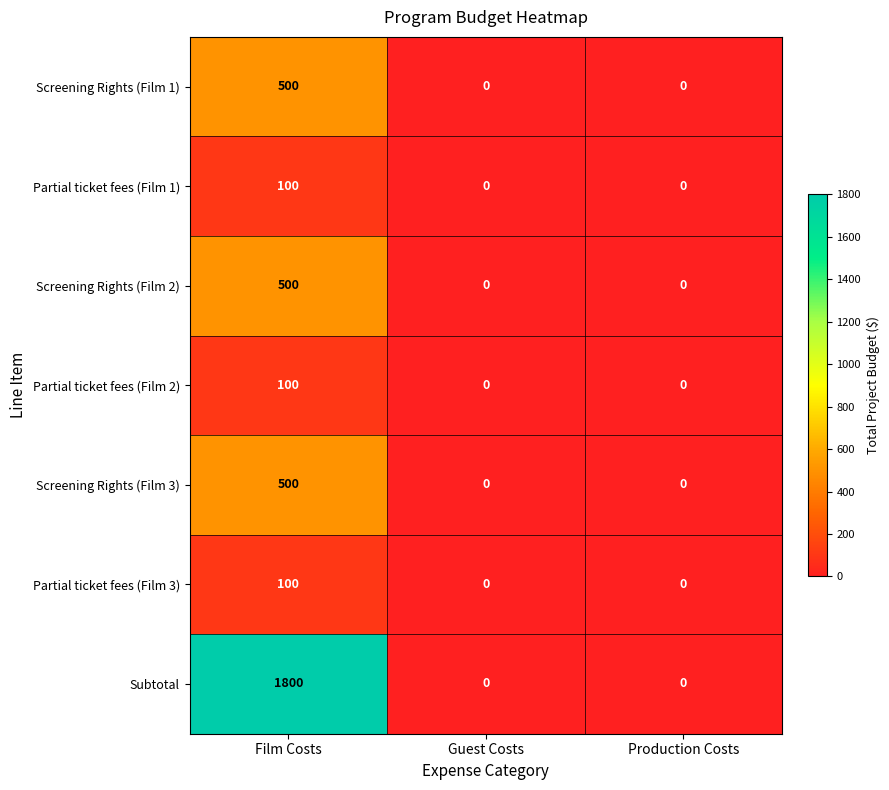

The Partial ticket fees (Film 1) series shows 0 at Production Costs. True or false?

True